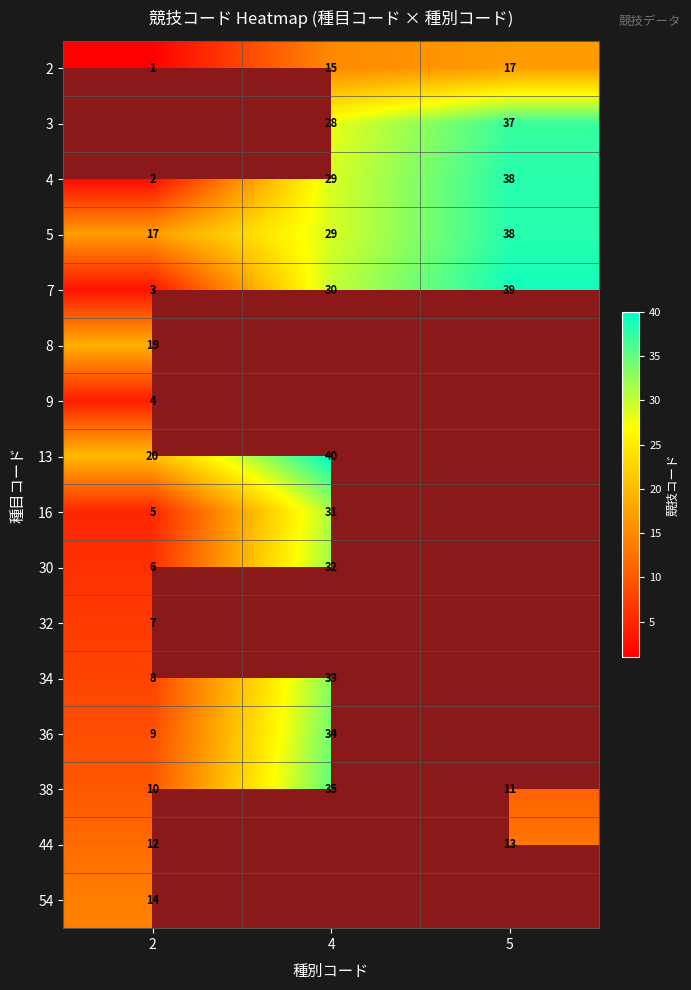

List the labels in order of 38 value, largest first.

4, 5, 2